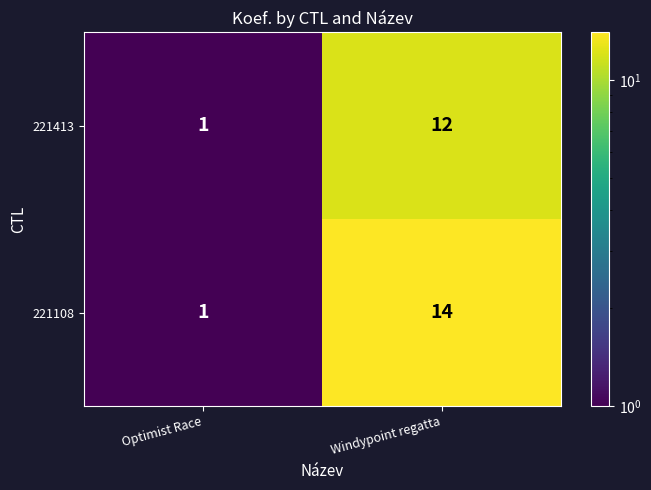

What is the smallest value displayed?

1